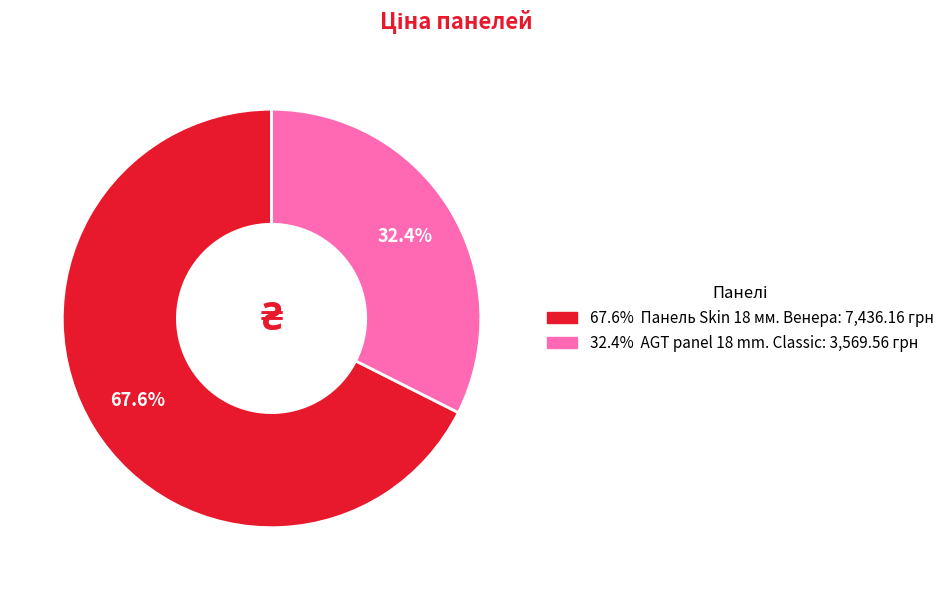

Which slice is the largest?

Панель Skin 18 мм. Венера